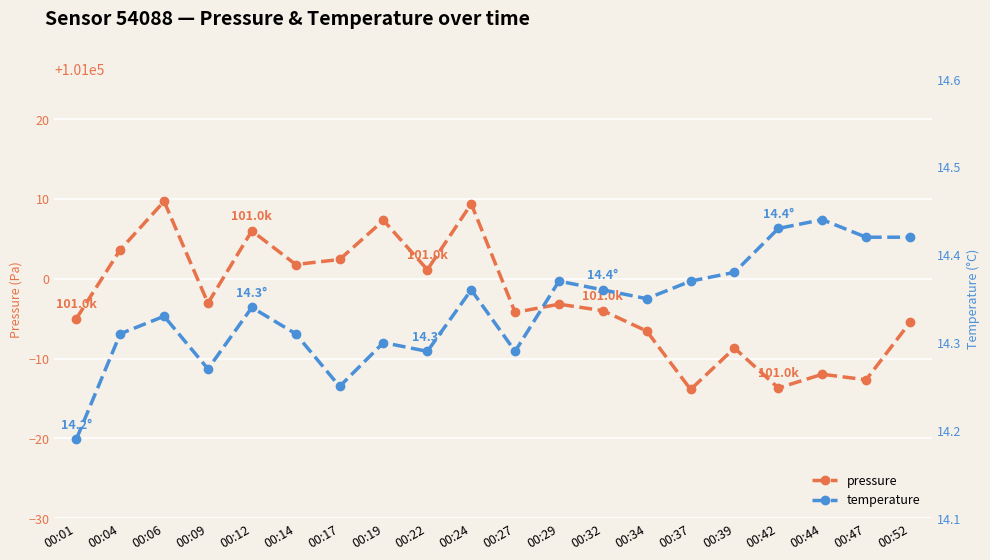

Which label corresponds to the largest value in the chart?

00:06